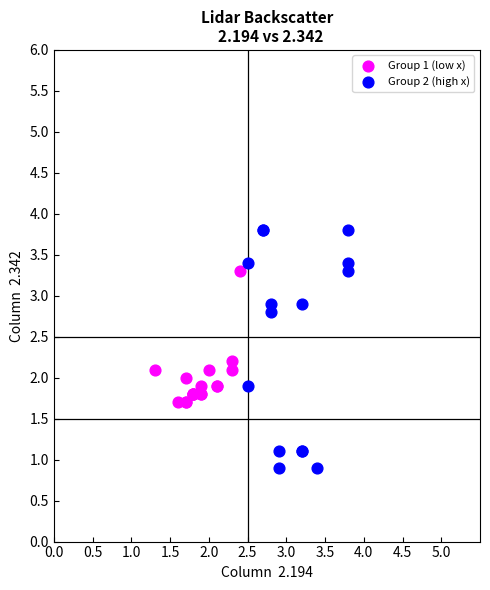

Which series reaches the maximum Y coordinate?

Group 2 (high x)